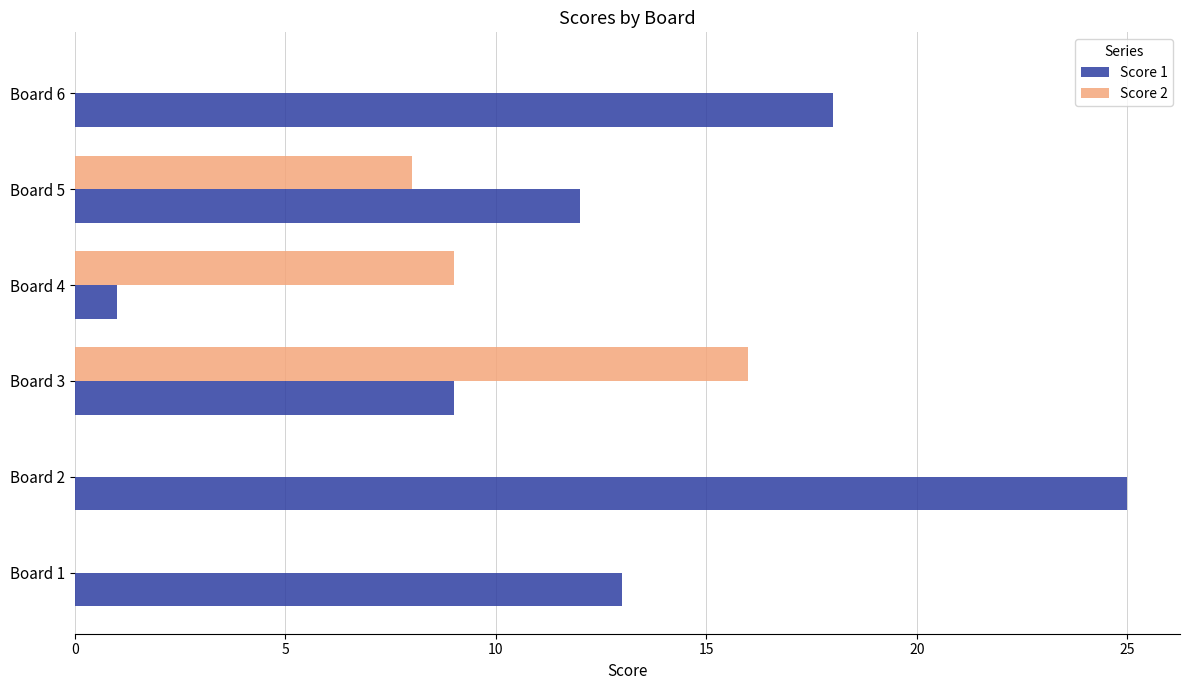

What is the greatest value displayed?

25